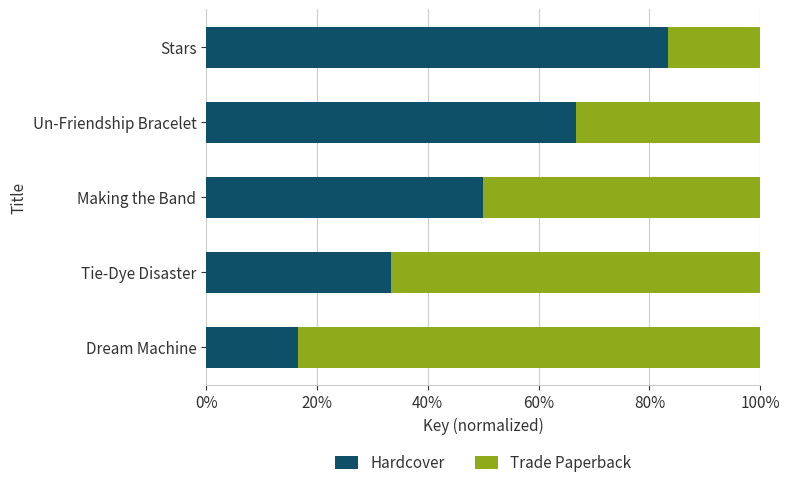

What is the lowest value of the Hardcover series?

16.7